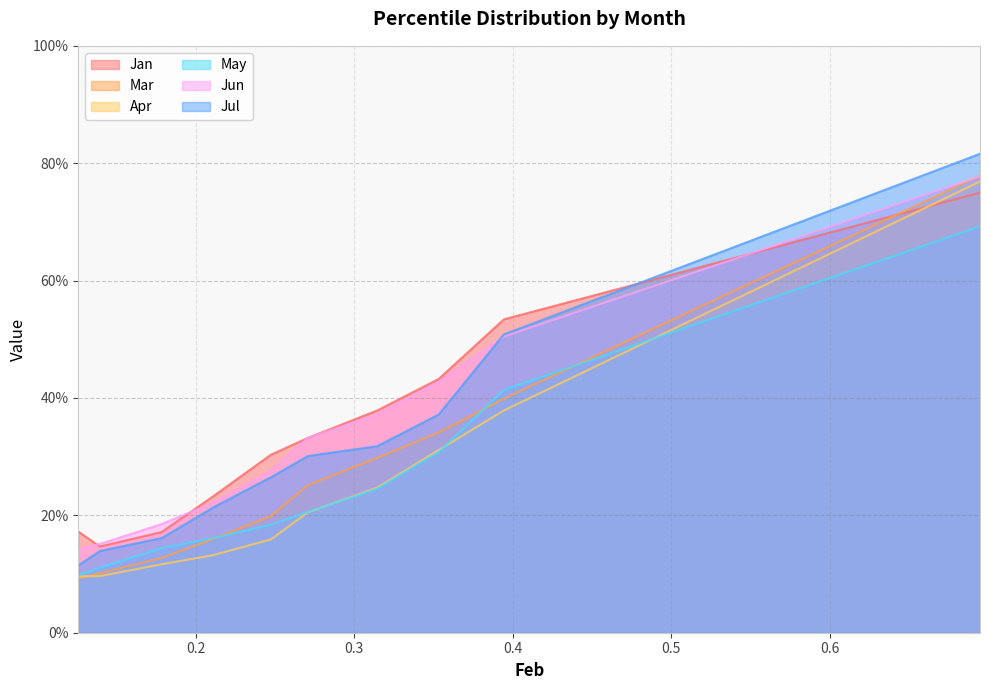

True or false: May and Apr cross at least once.

True